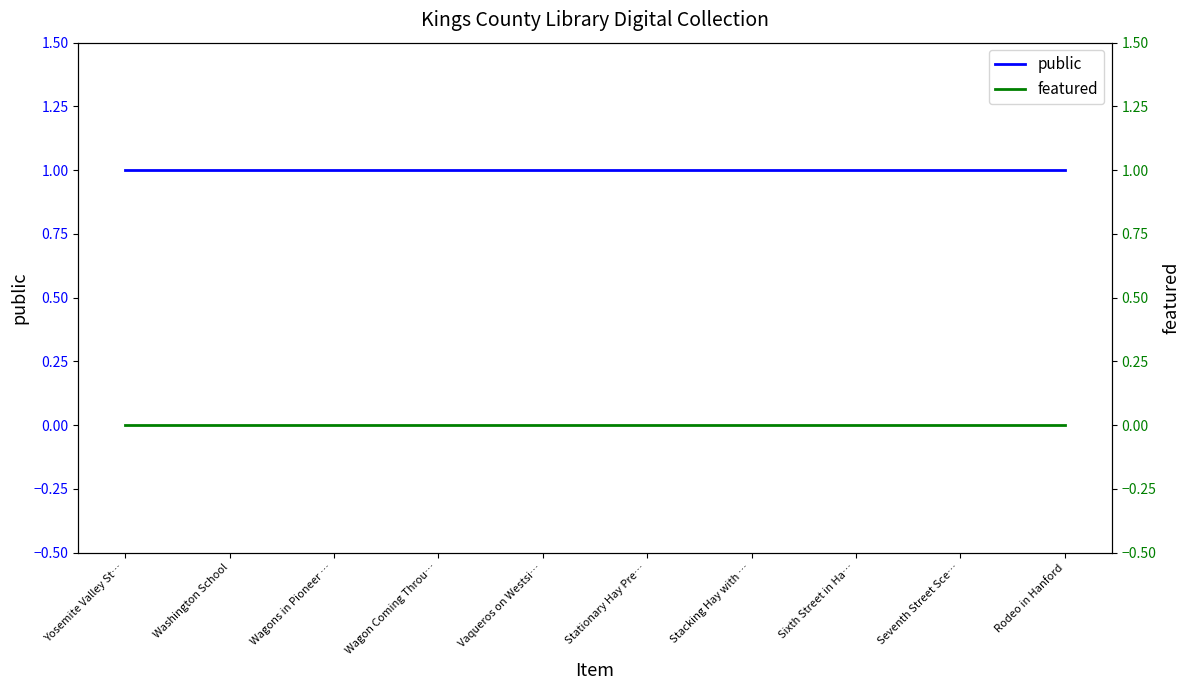

Rank the categories by featured value from lowest to highest.

Yosemite Valley St…, Washington School, Wagons in Pioneer …, Wagon Coming Throu…, Vaqueros on Westsi…, Stationary Hay Pre…, Stacking Hay with …, Sixth Street in Ha…, Seventh Street Sce…, Rodeo in Hanford